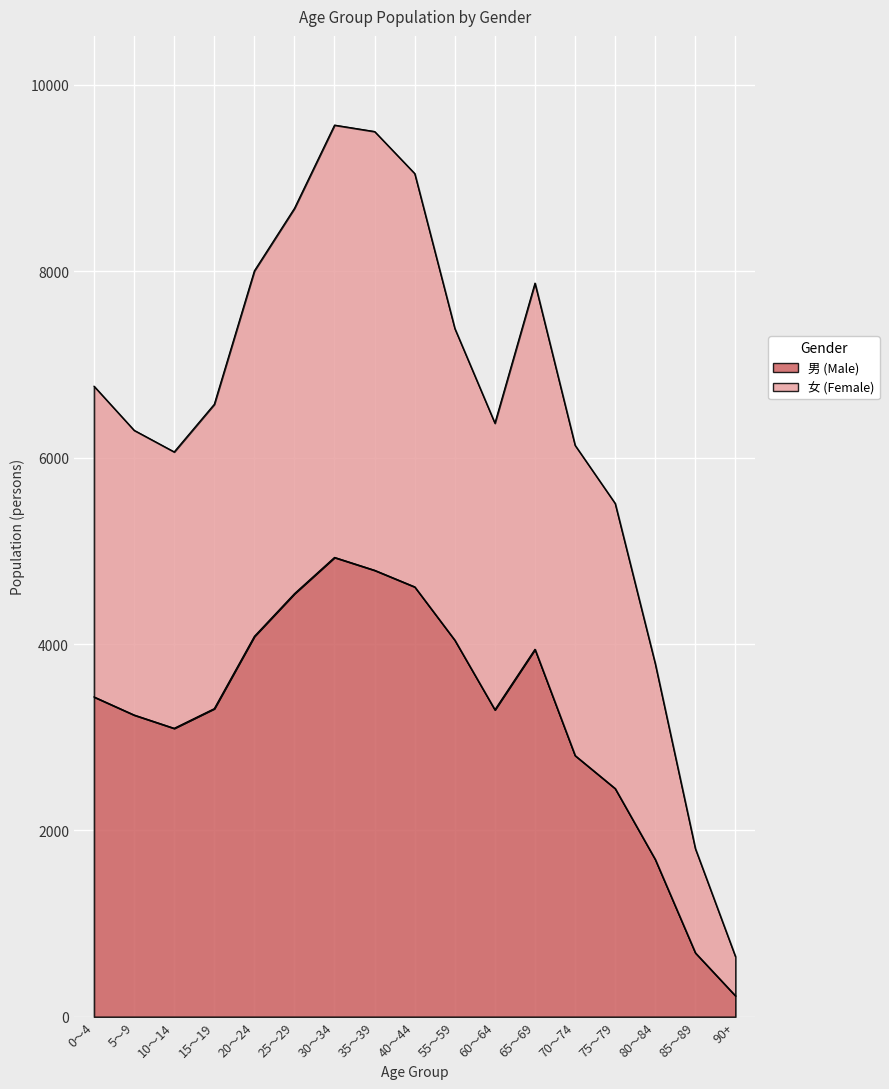

How many values in the 男 series are below 3307?

8